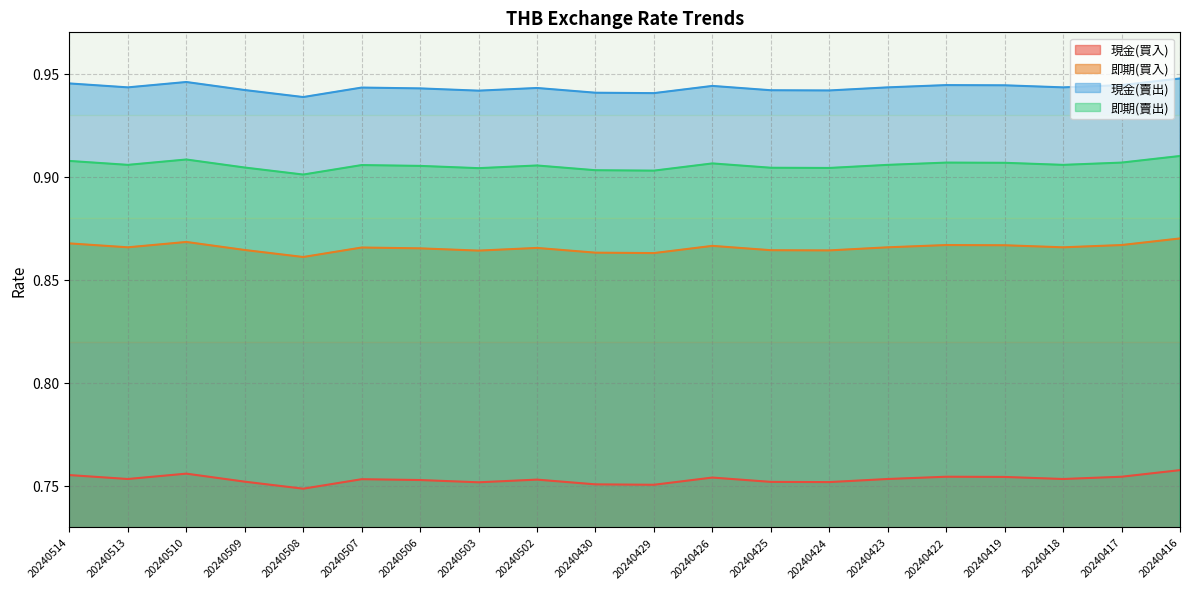

Which label corresponds to the largest value in the chart?

20240416